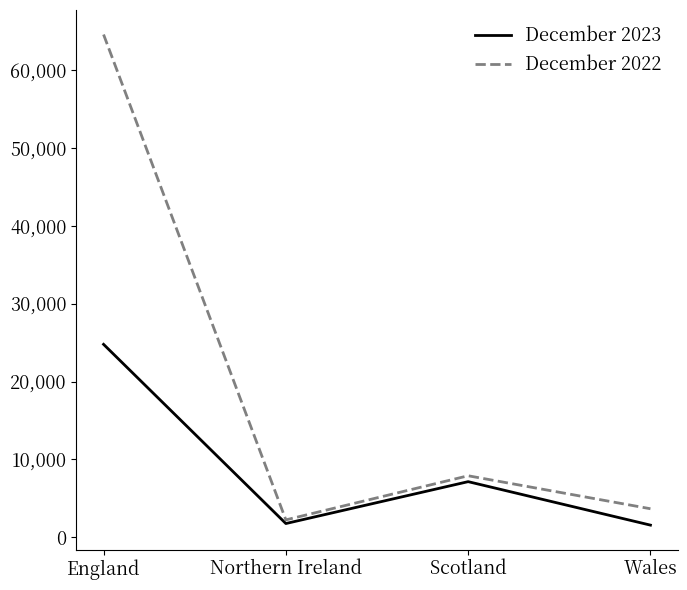

Which series has the largest range (max minus min)?

December 2022